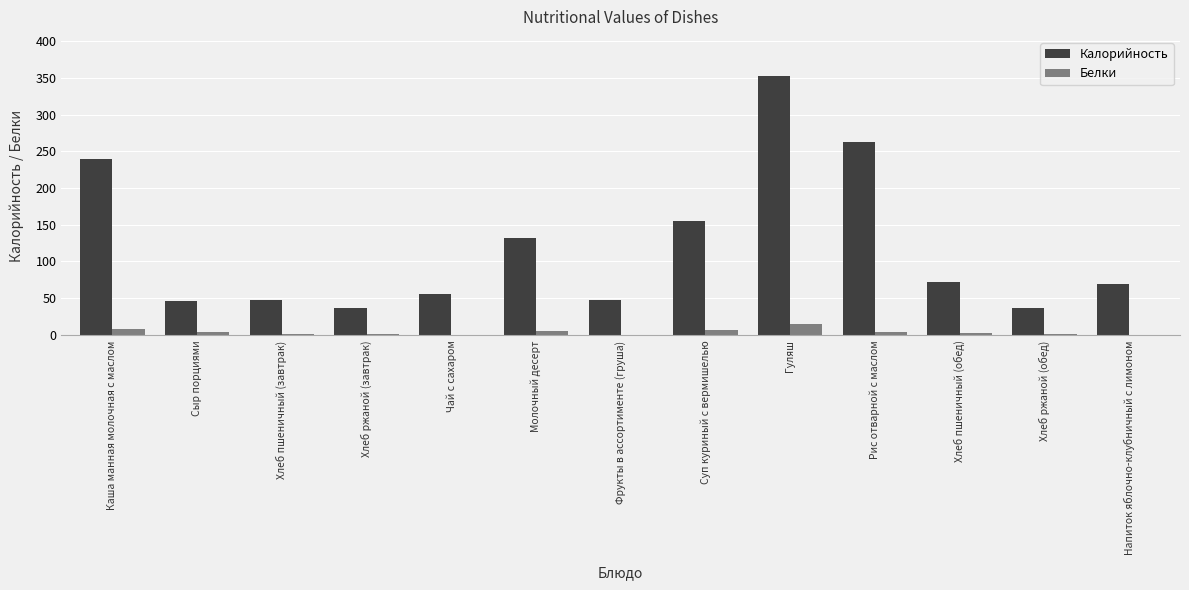

True or false: Белки has a value of 1.1 at Хлеб ржаной (обед).

True